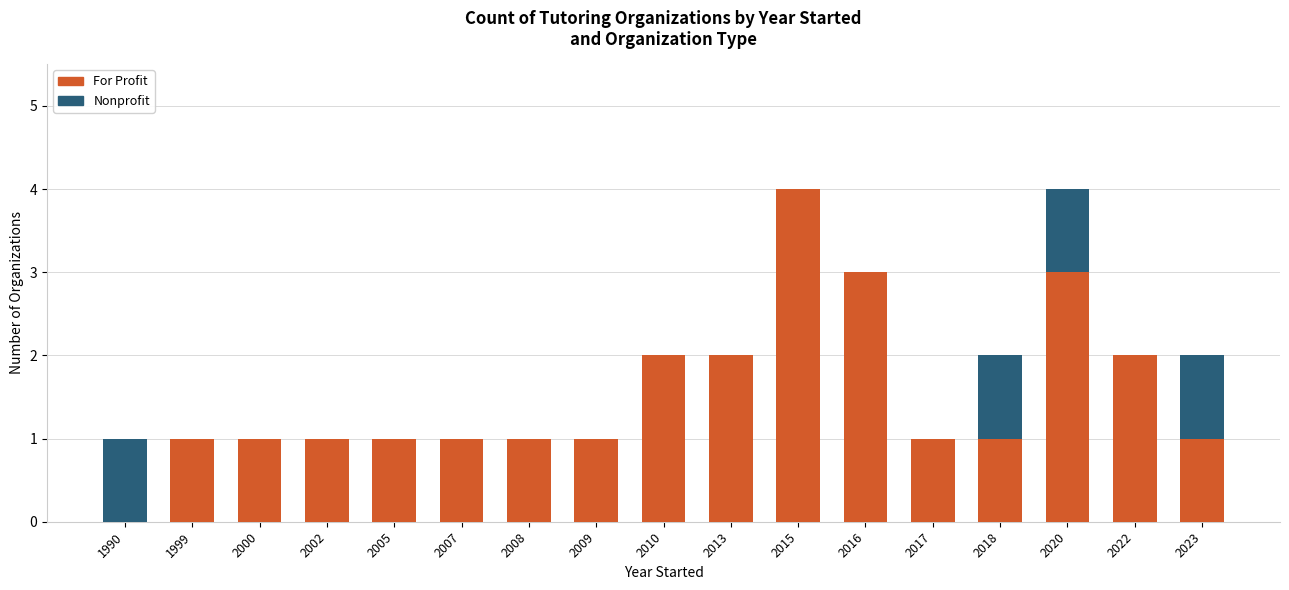

What is the maximum value for For Profit?

4